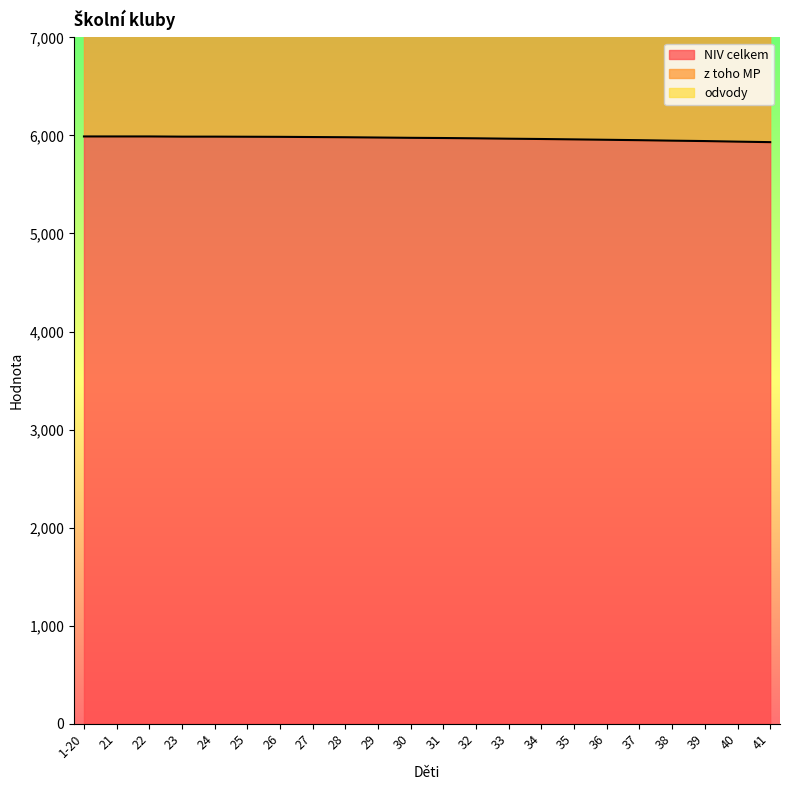

The value of z toho MP at 26 is 10416. True or false?

True